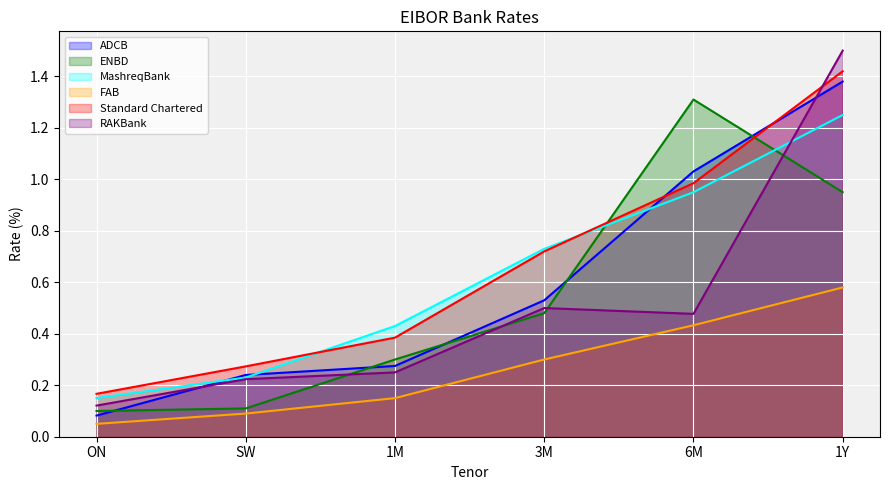

What is the label of the 6th point from the right?

ON